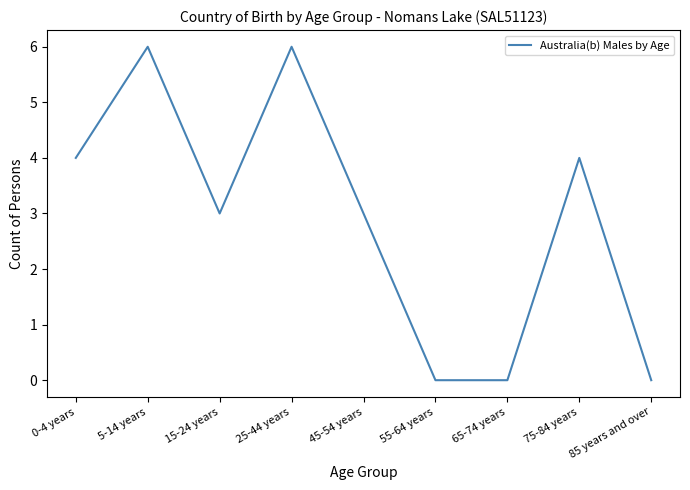

Between 85 years and over and 0-4 years, which is larger?

0-4 years